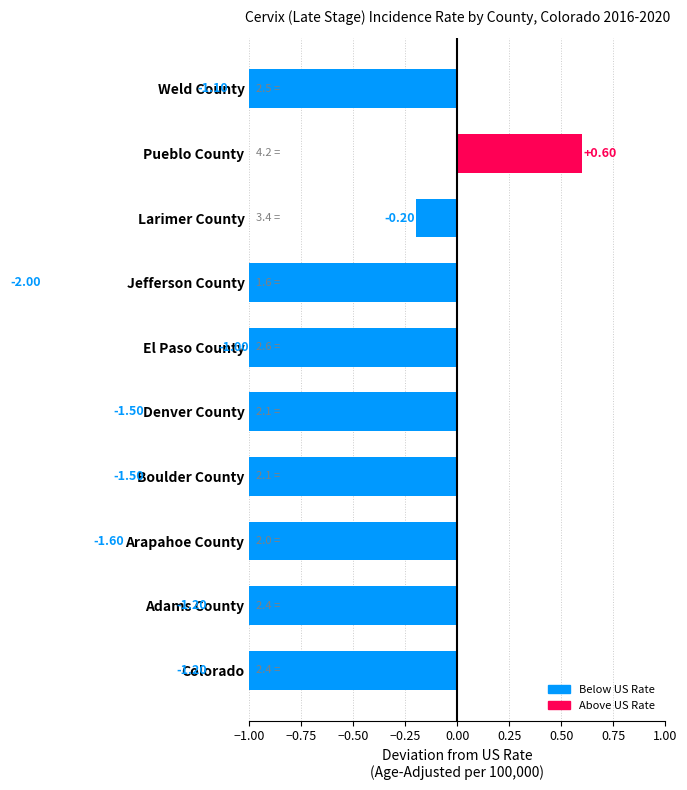

Which has a higher value, Weld County or Boulder County?

Weld County